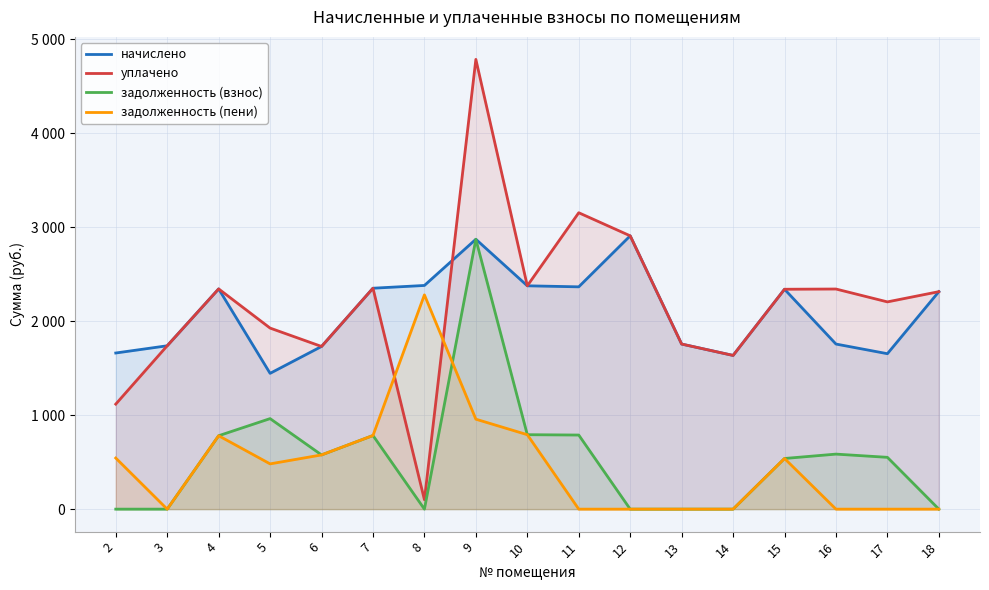

How many data points in задолженность (пени) are less than 481?

8